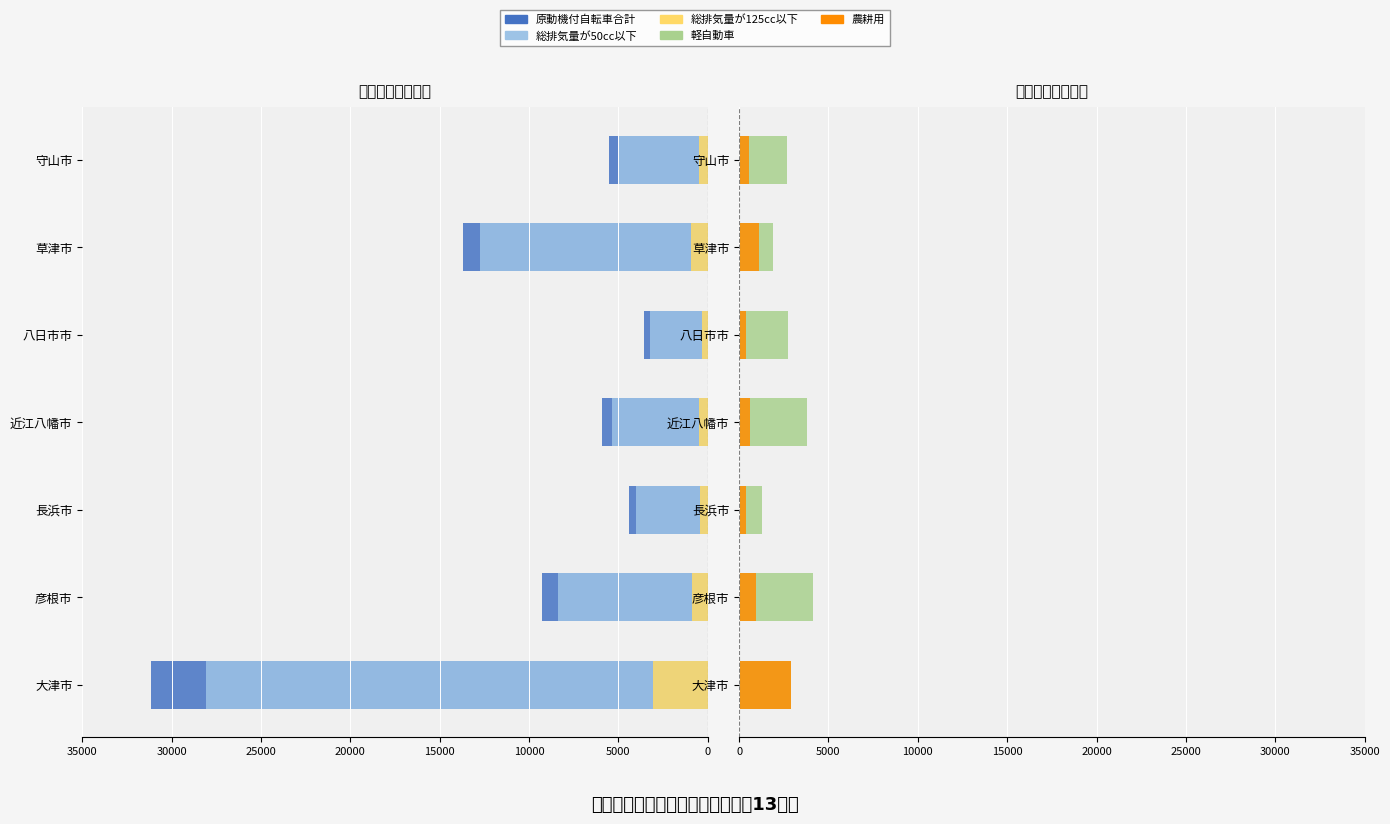

How many values in the 総排気量が125cc以下 series are below 511?

3